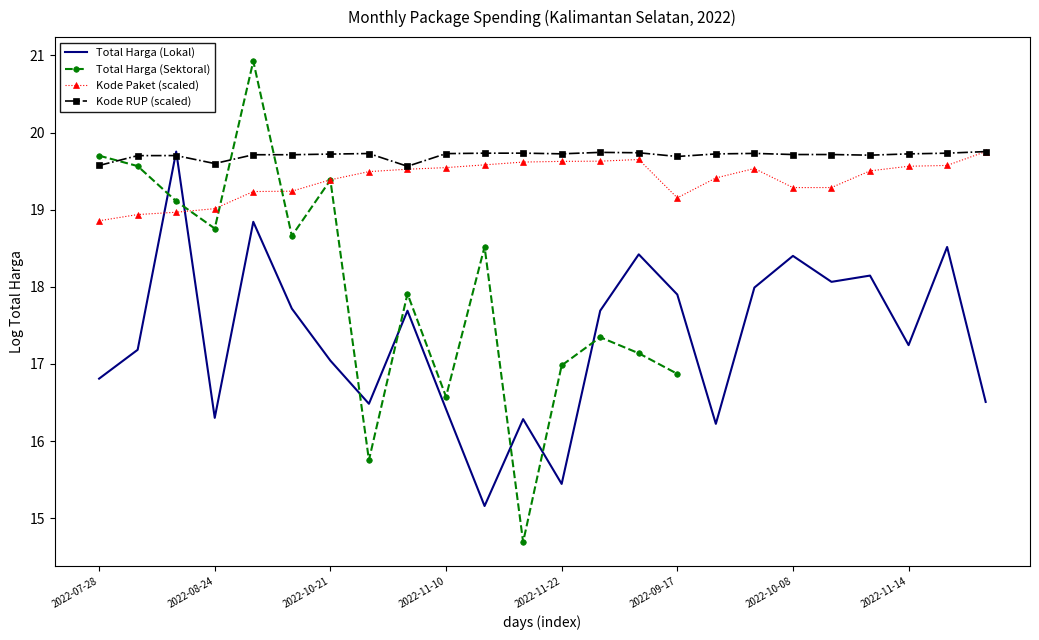

True or false: Kode RUP (scaled) has a value of 19.7 at 2022-11-22.

True